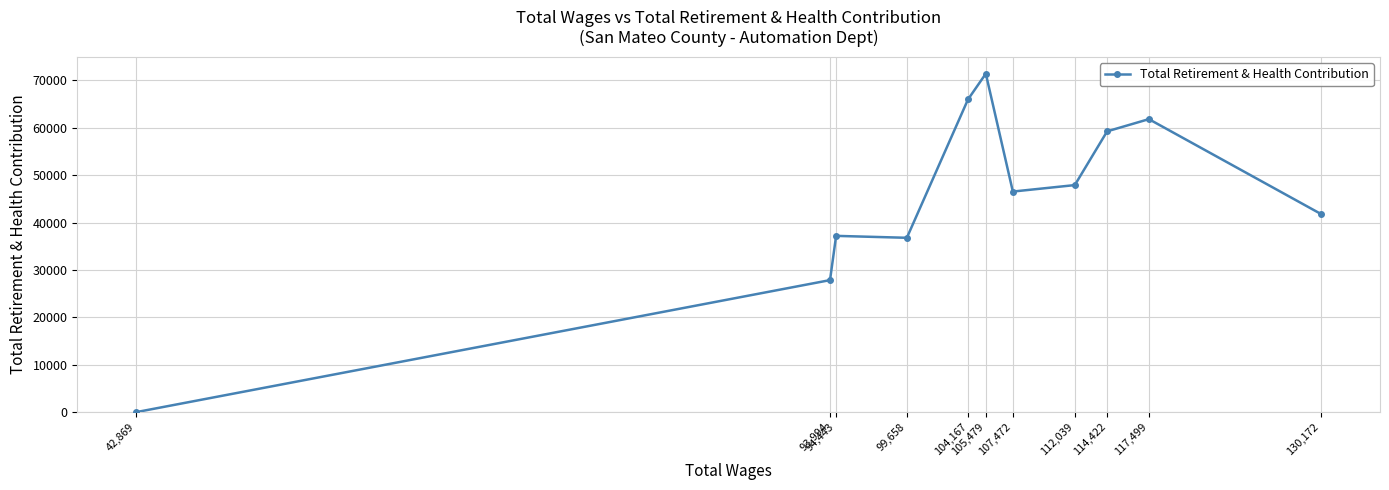

What position from the right is 114,422?

3